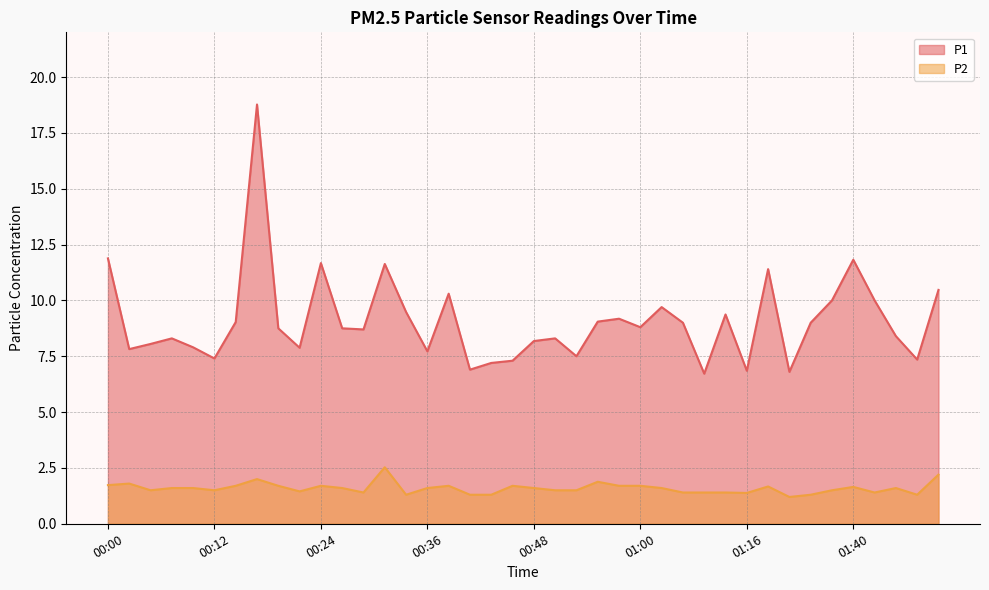

At which category does P1 reach its first local peak?

00:07